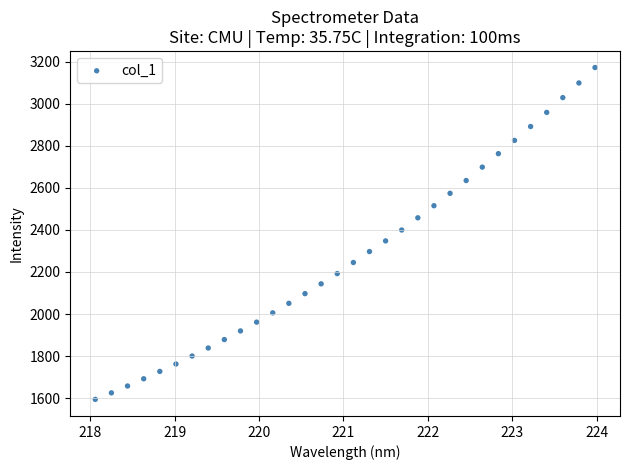

What is the range of X values (max minus min)?

5.9